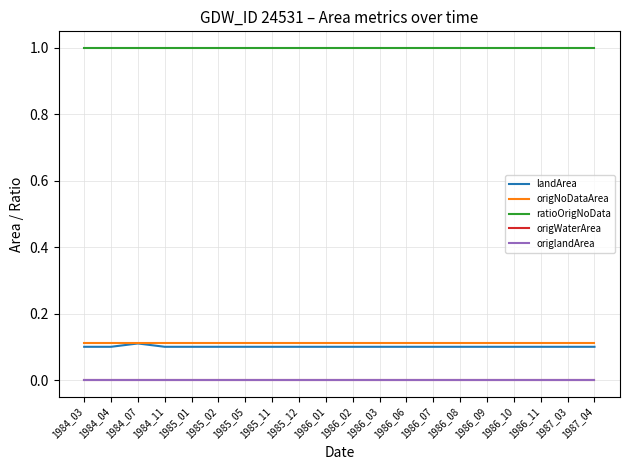

At which category is the sum across all series the highest?

1984_07